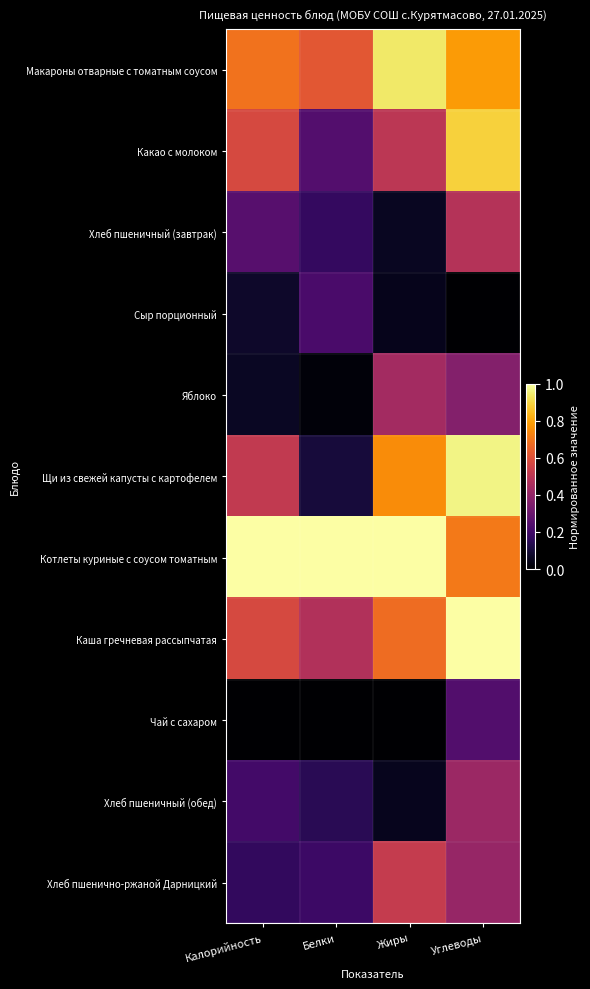

Which series has the largest total across all categories?

Котлеты куриные с соусом томатным